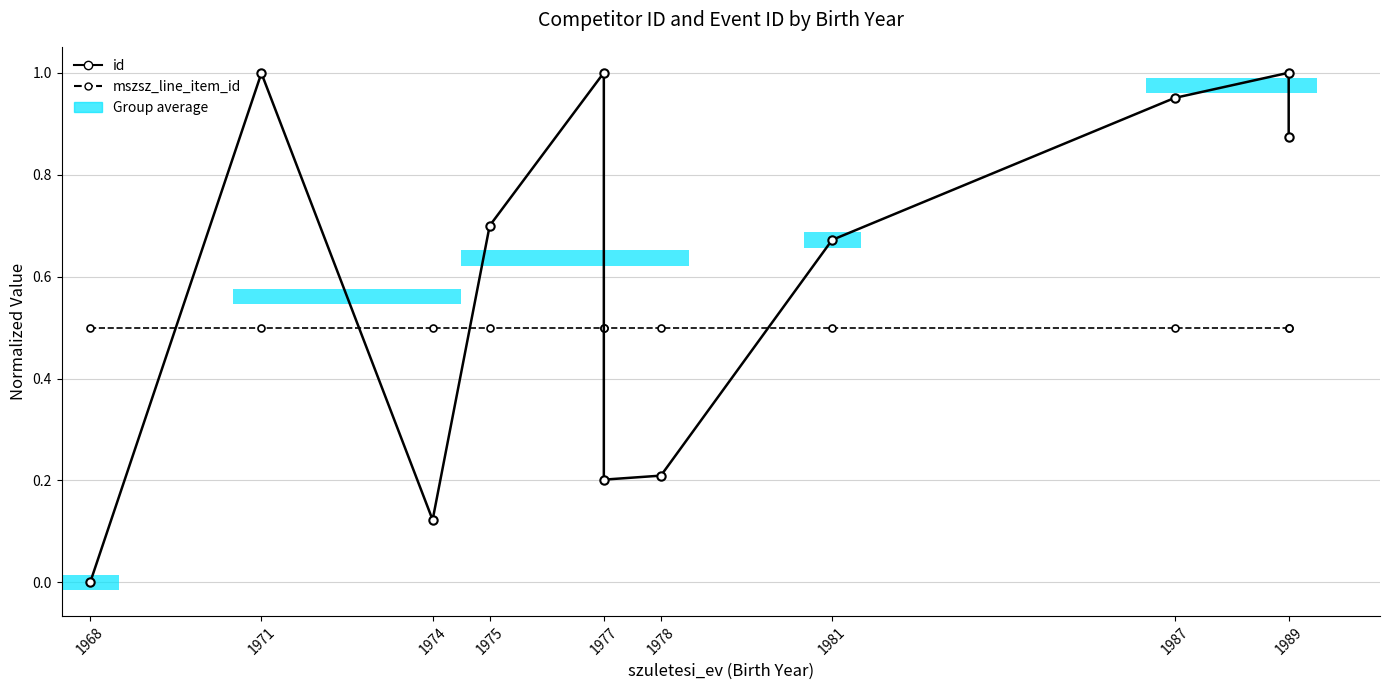

How many positive values does the id series have?

10